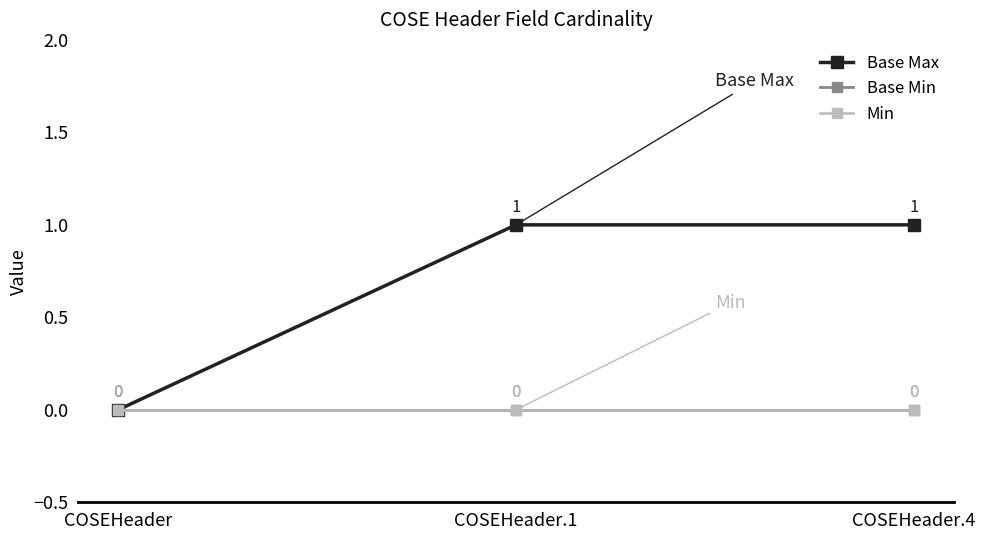

Does the chart have visible grid lines?

No